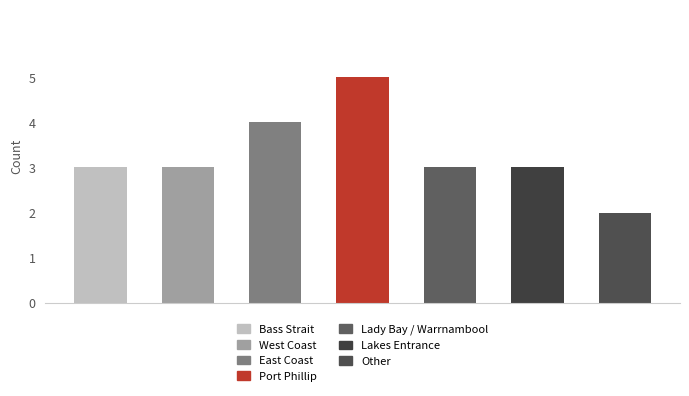

Reading left to right, extract all data points from this chart.

3	3	4	5	3	3	2